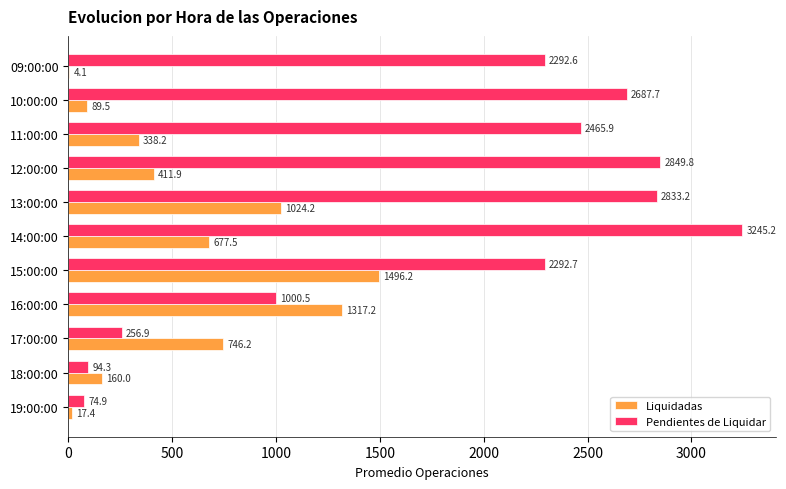

True or false: Pendientes de Liquidar has a value of 256.9 at 17:00:00.

True